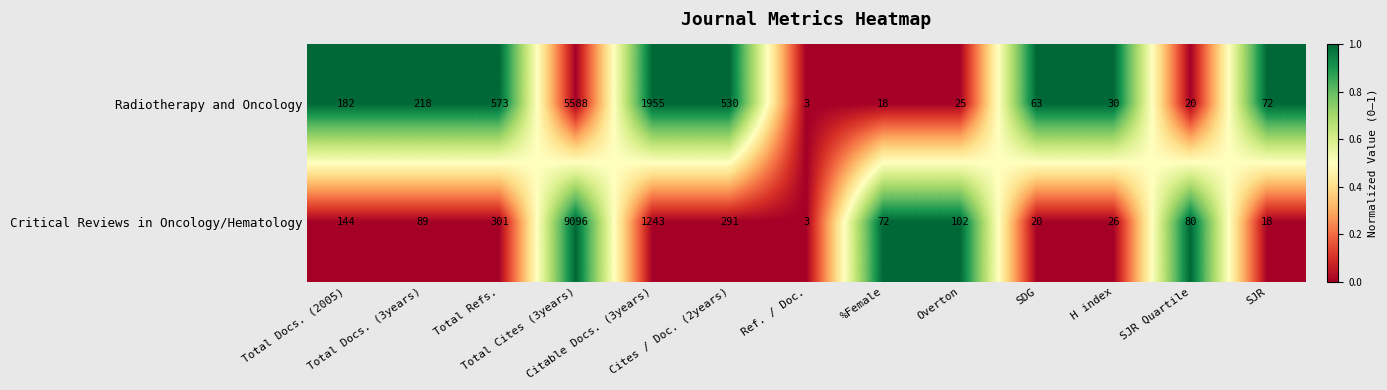

What is the average value of the Critical Reviews in Oncology/Hematology series?

883